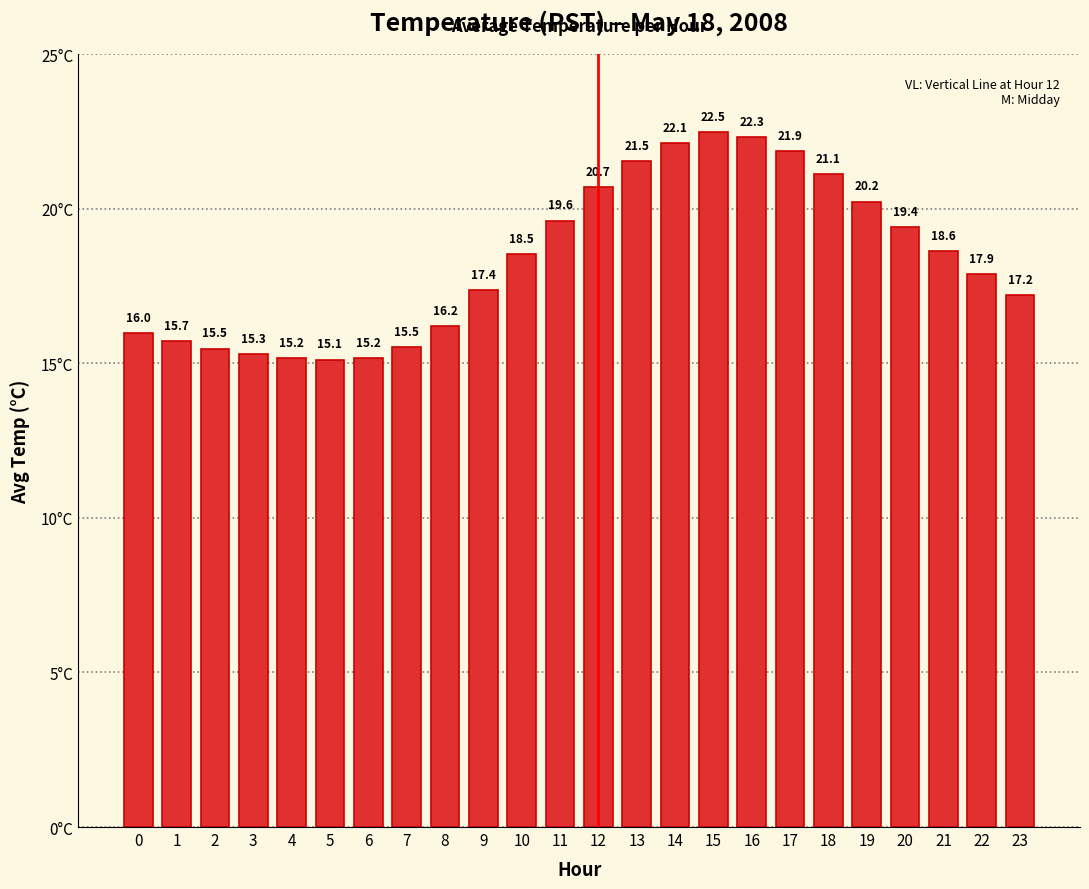

At which label does the data first exceed 18?

10